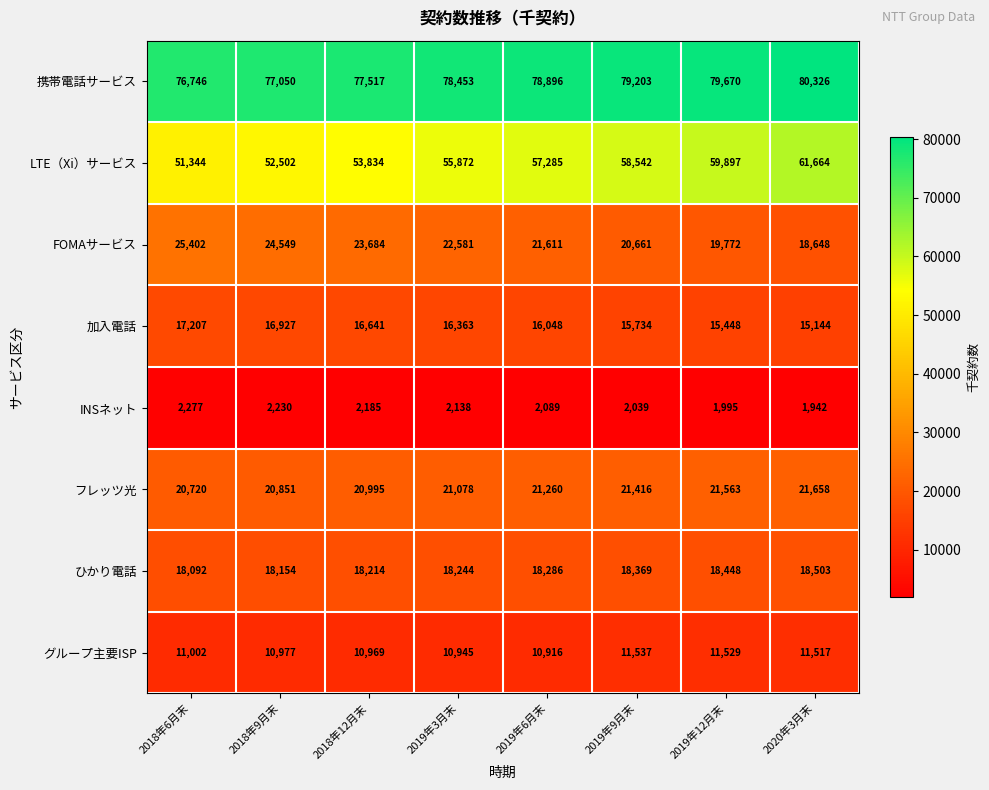

At how many categories does at least one series exceed 17689?

8